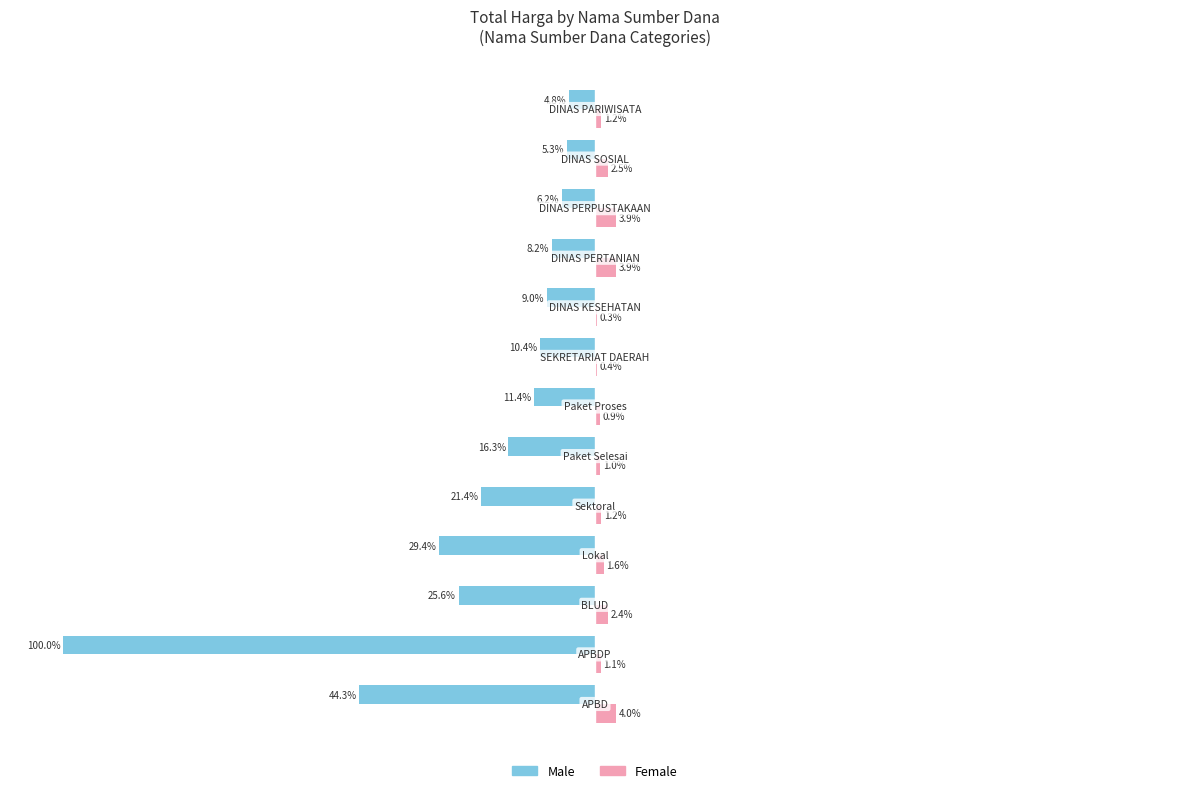

Which series has the largest total across all categories?

Female